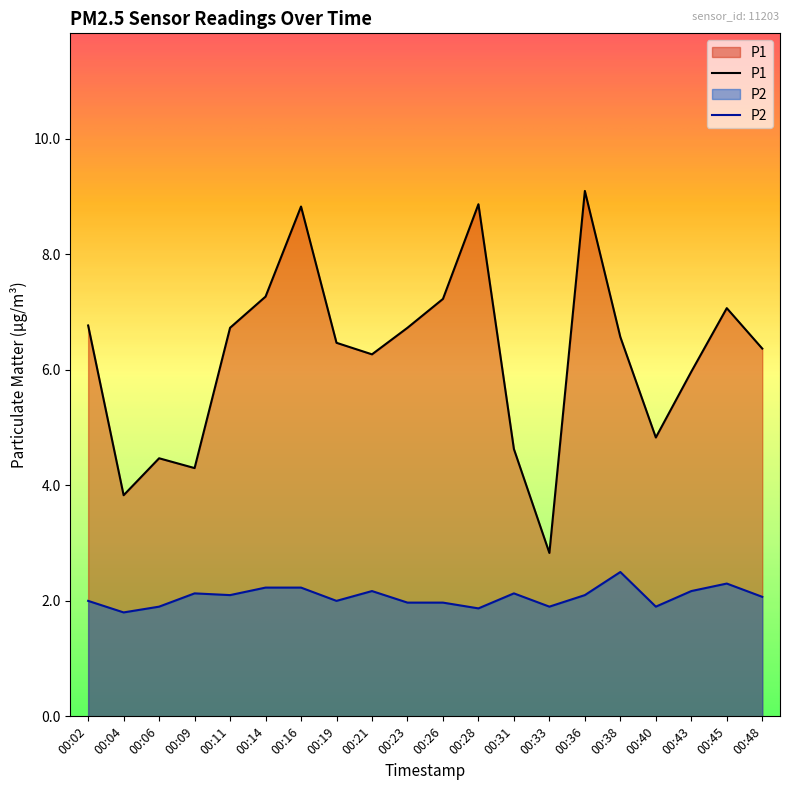

Which series has the largest range (max minus min)?

P1